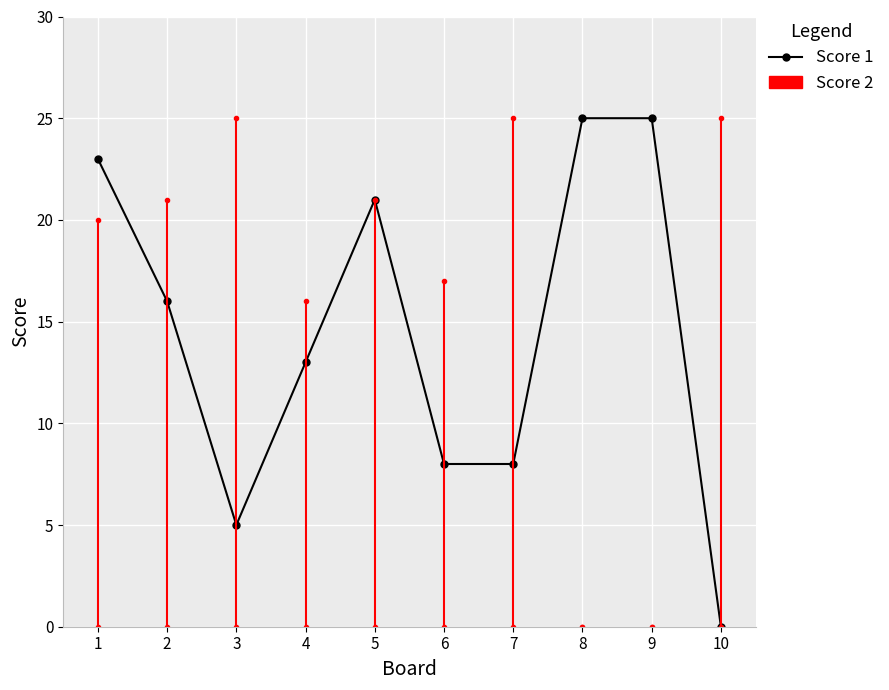

The chart shows a value of 21 at 5. True or false?

True